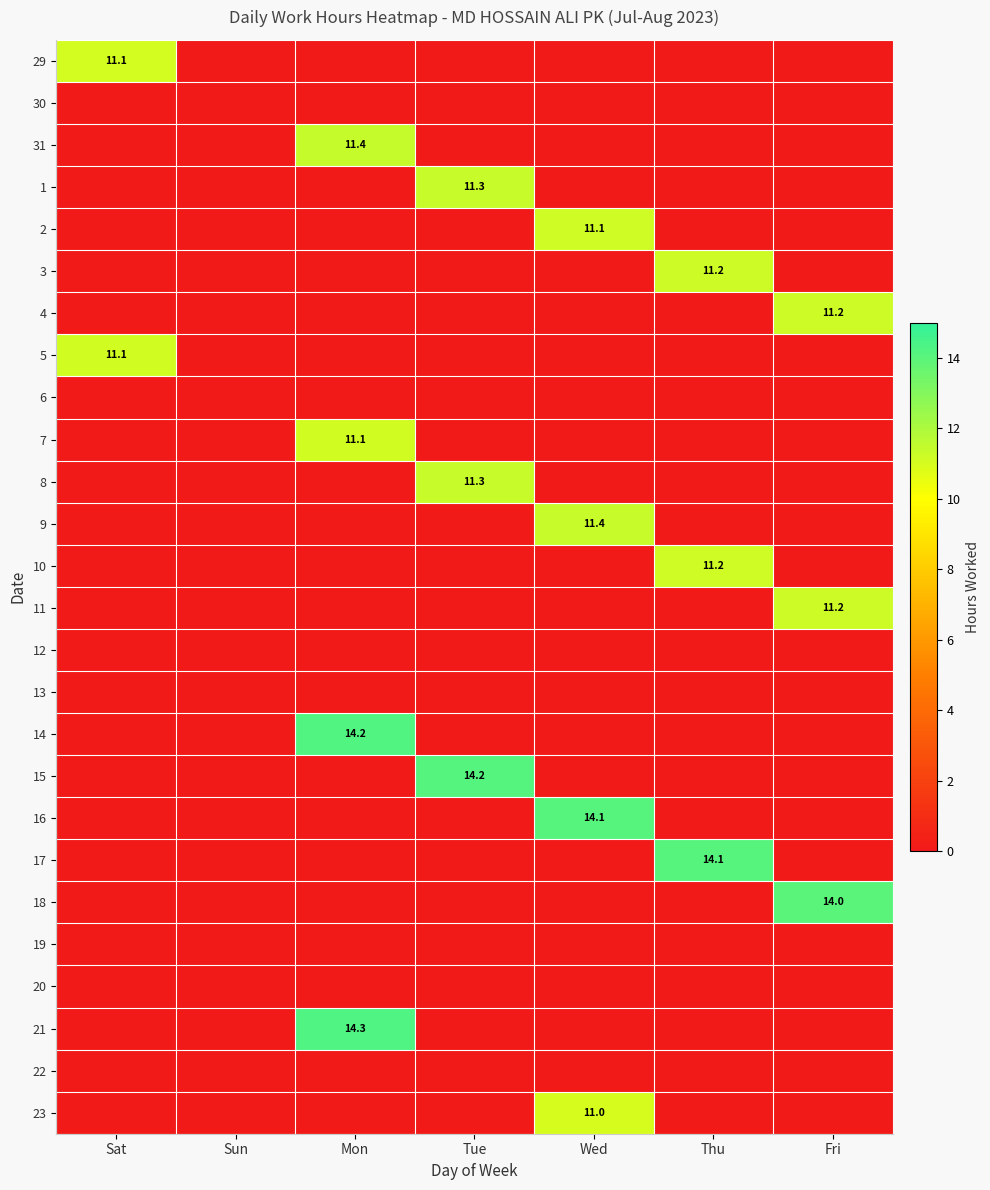

At how many categories does at least one series exceed 7?

6